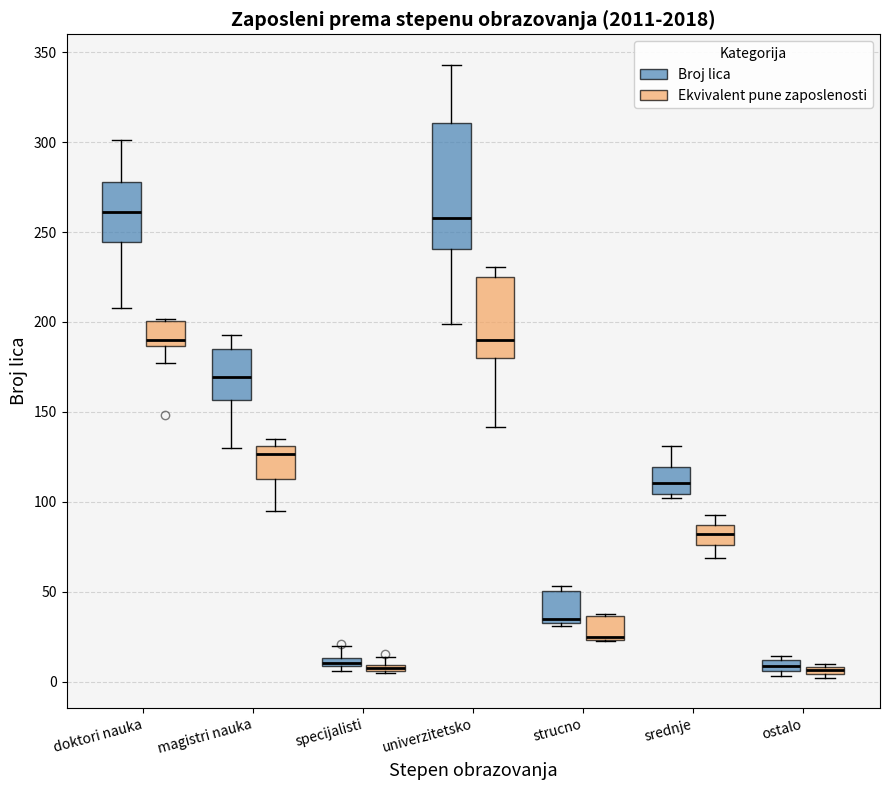

Where is the lower edge of the box for strucno (Ekvivalent pune zaposlenosti) on the y-axis? The values are not printed on the chart, so give them approximately, as read against the axis.

25